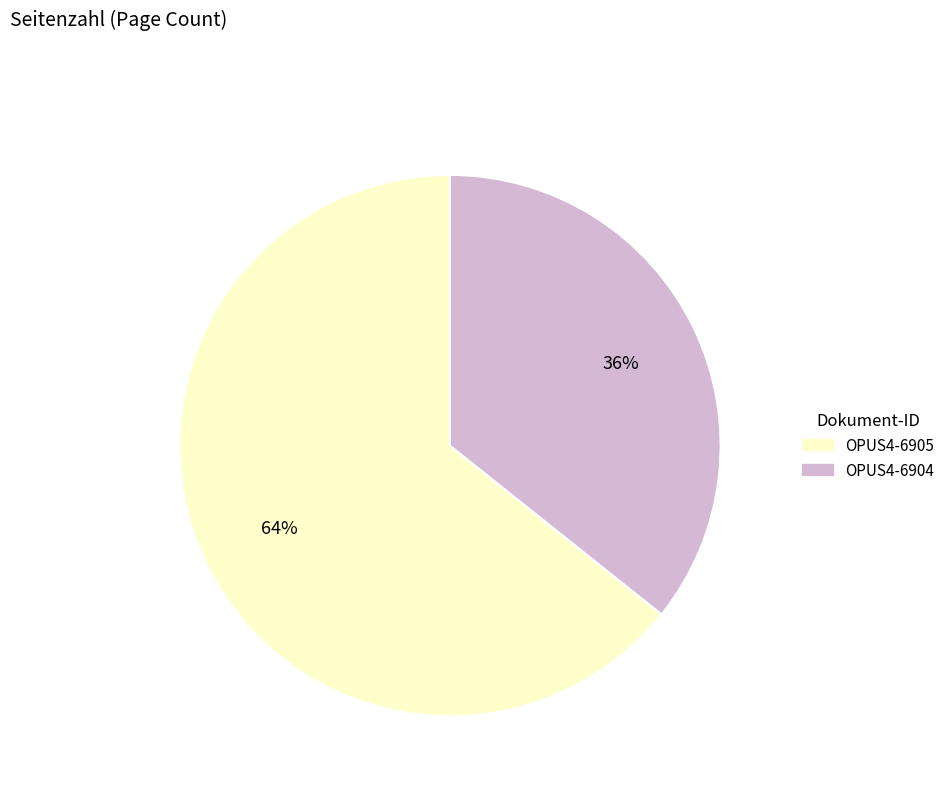

What is the smallest slice in the pie chart?

OPUS4-6904